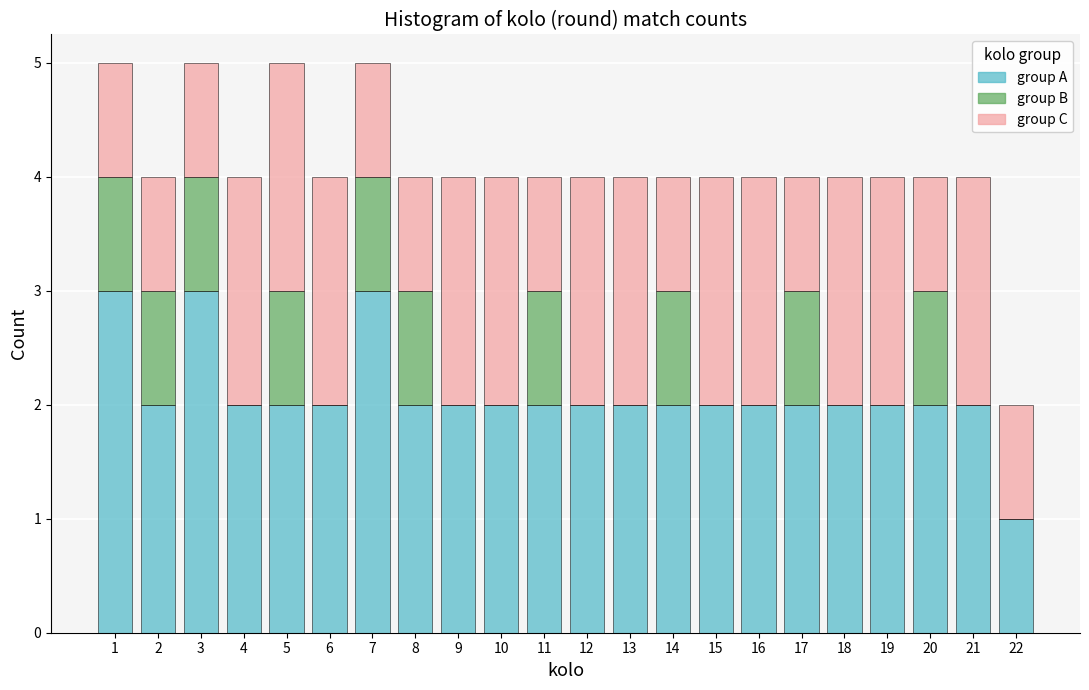

What is the highest value of the group A series?

3